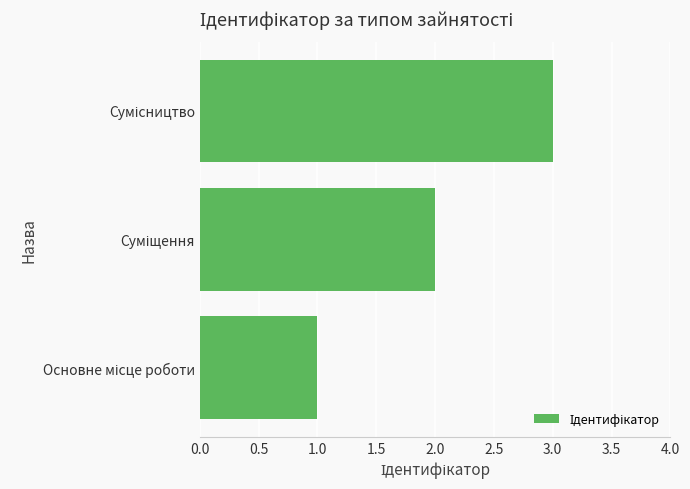

What is the maximum value shown in the chart?

3